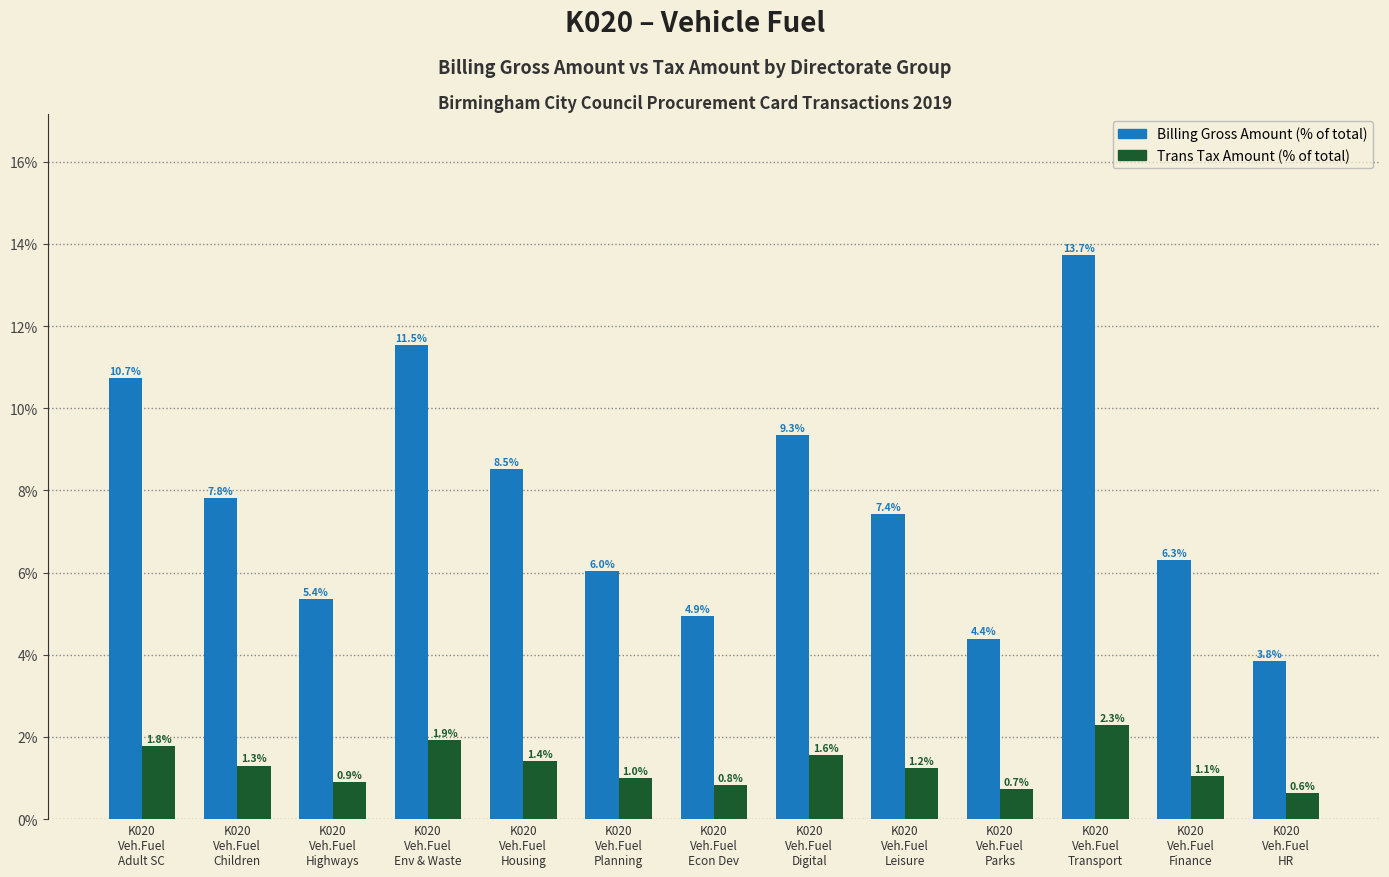

What is the difference between the maximum and second lowest values in the Trans Tax Amount (% of total) series?

1.6